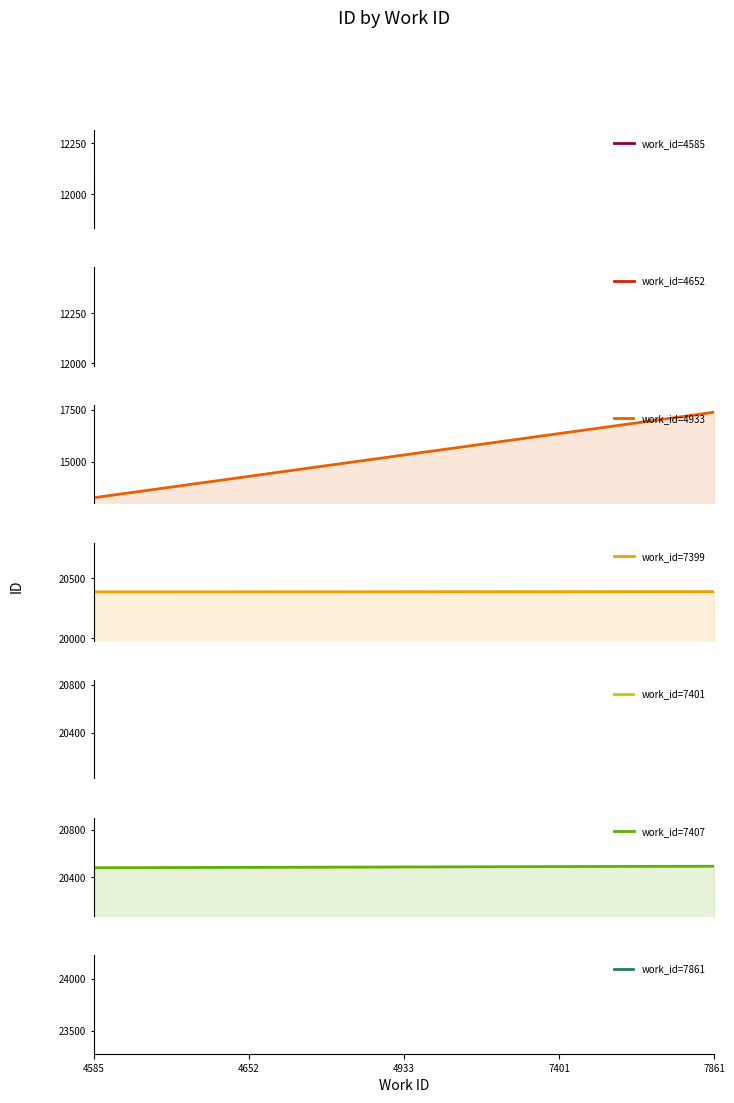

What is the difference between the highest and lowest values at 7861?

3107